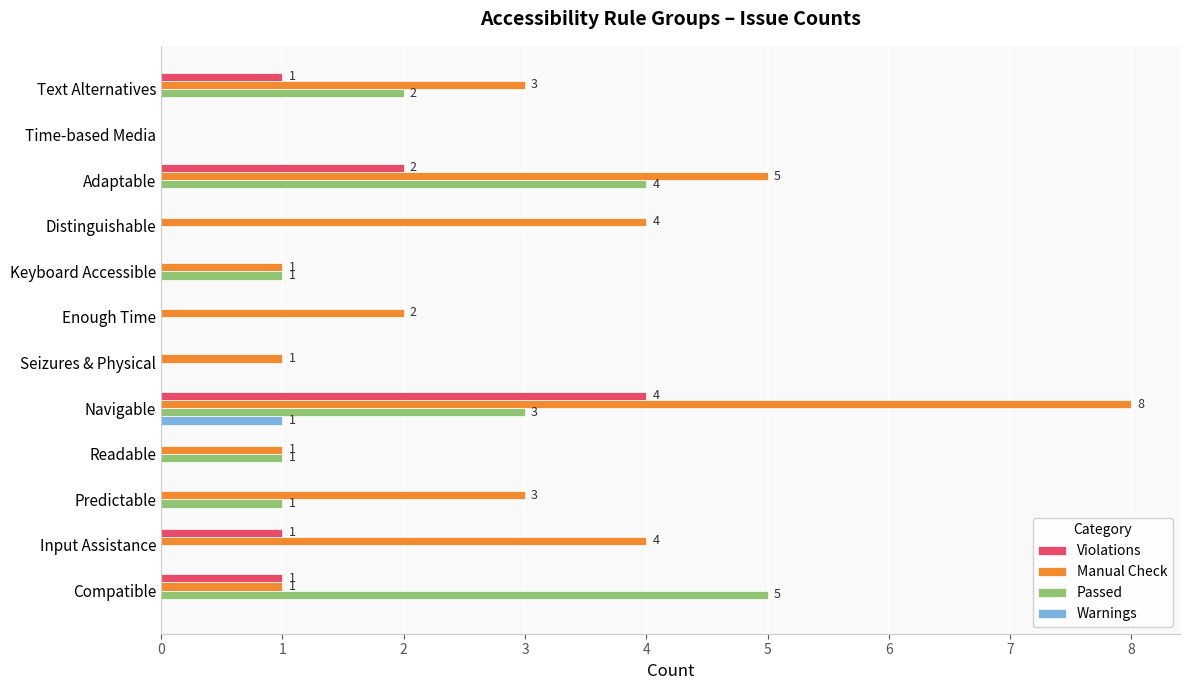

True or false: Passed has a value of -3 at Input Assistance.

False